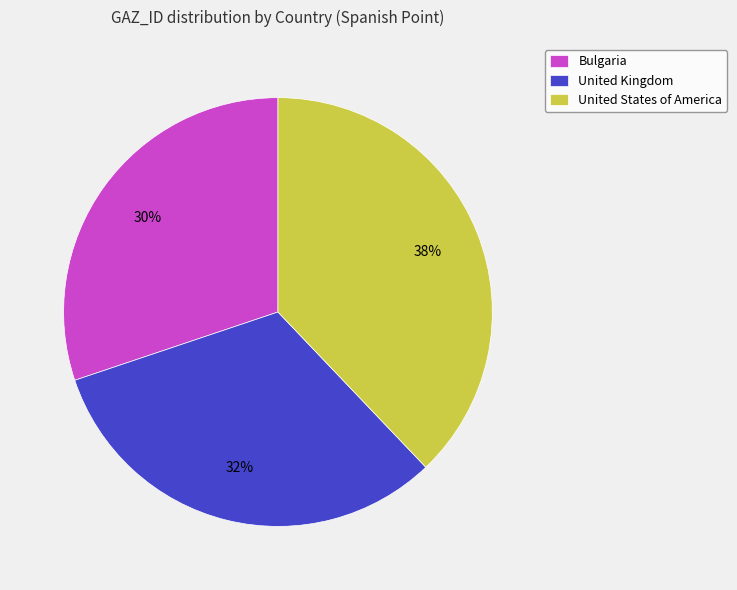

Rank the categories by value from lowest to highest.

Bulgaria, United Kingdom, United States of America